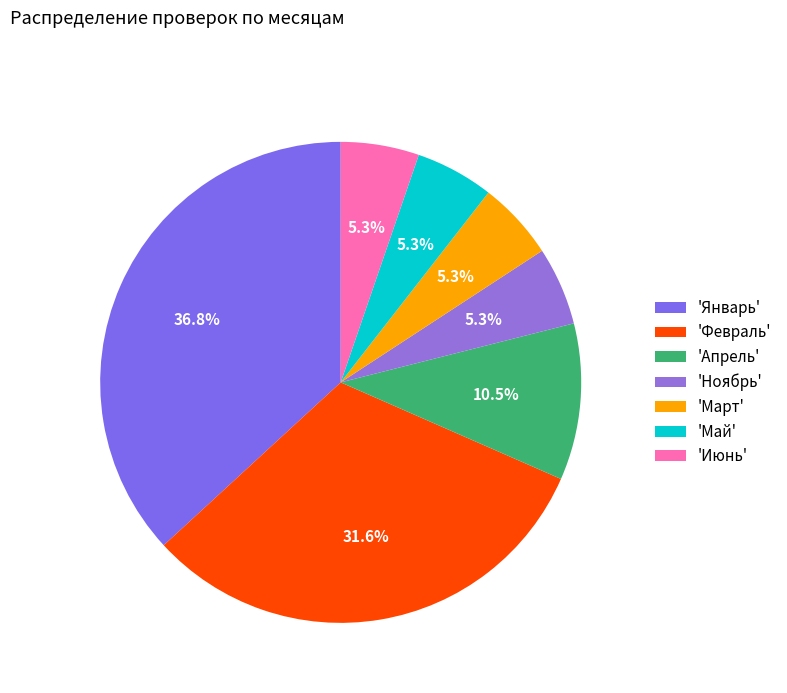

How many segments does this pie chart have?

7